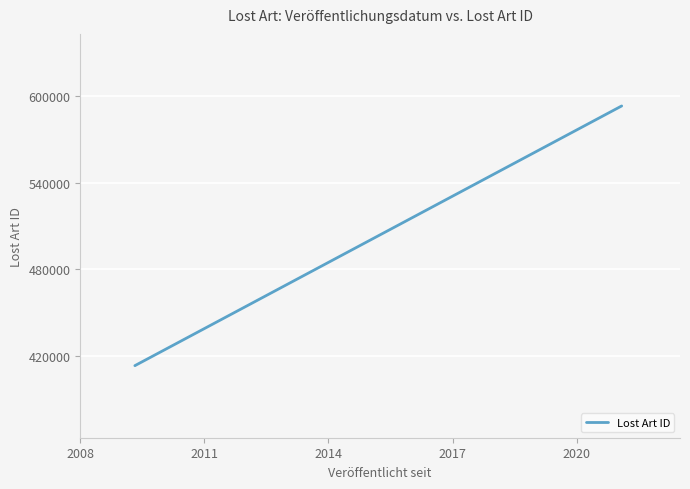

At which label is the value closest to 503210?

2014